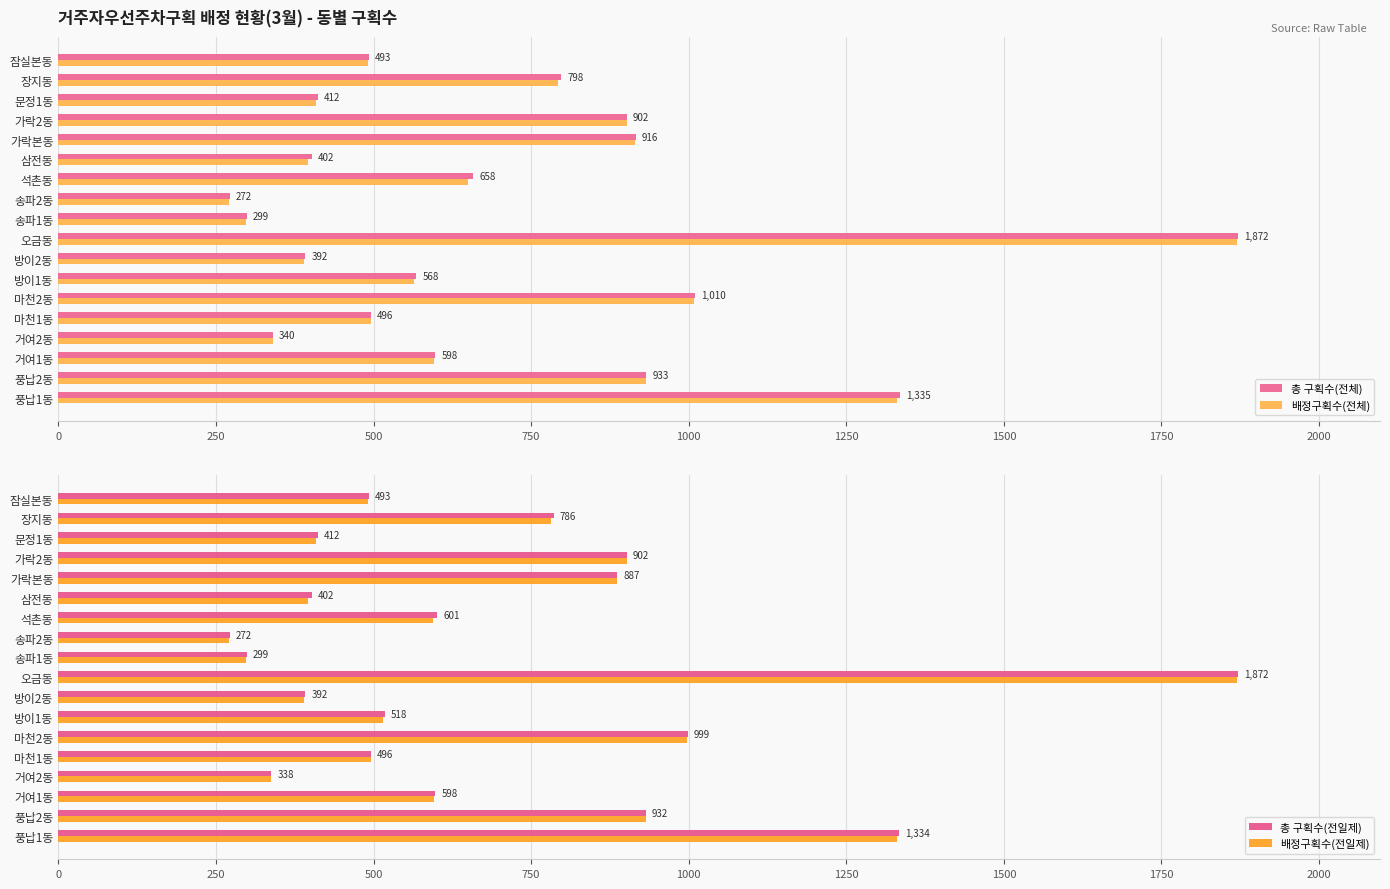

How many groups of bars are there?

18